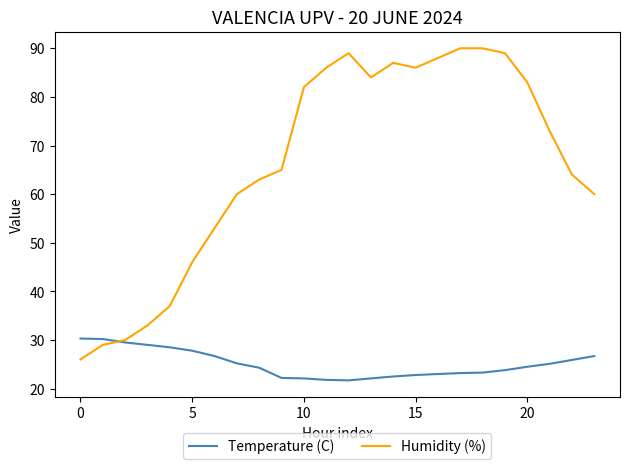

Which series has the largest range (max minus min)?

Humidity (%)